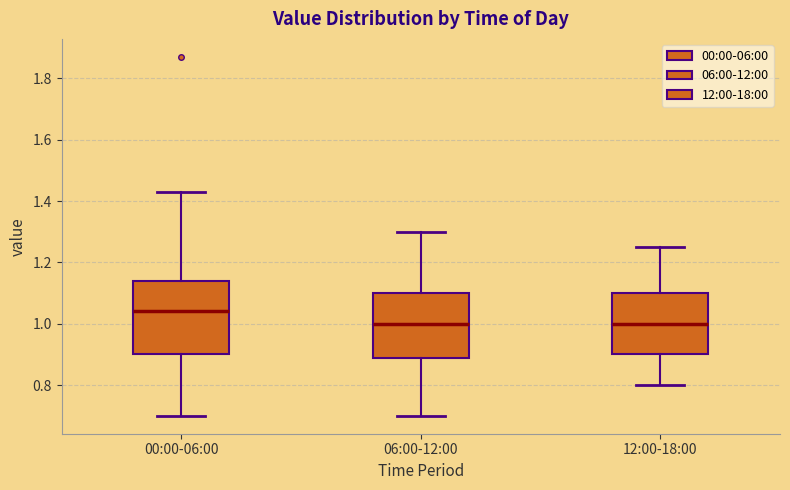

Reading left to right, transcribe this box plot: for each box, give where its median line is, the range the box spans, and where its two whiskers end, as read against the y-axis. The values are not printed on the chart, so give them approximately, as read against the axis.

00:00-06:00: median 1.04, box 0.90 to 1.14, whiskers 0.70 to 1.44
06:00-12:00: median 1.00, box 0.88 to 1.10, whiskers 0.70 to 1.30
12:00-18:00: median 1.00, box 0.90 to 1.10, whiskers 0.80 to 1.26